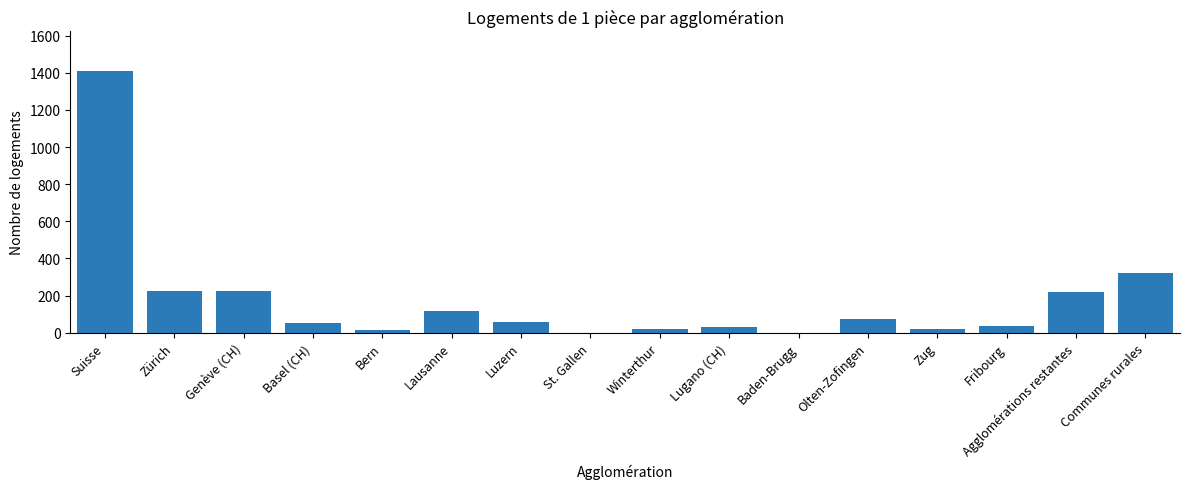

The chart shows a value of 557 at St. Gallen. True or false?

False